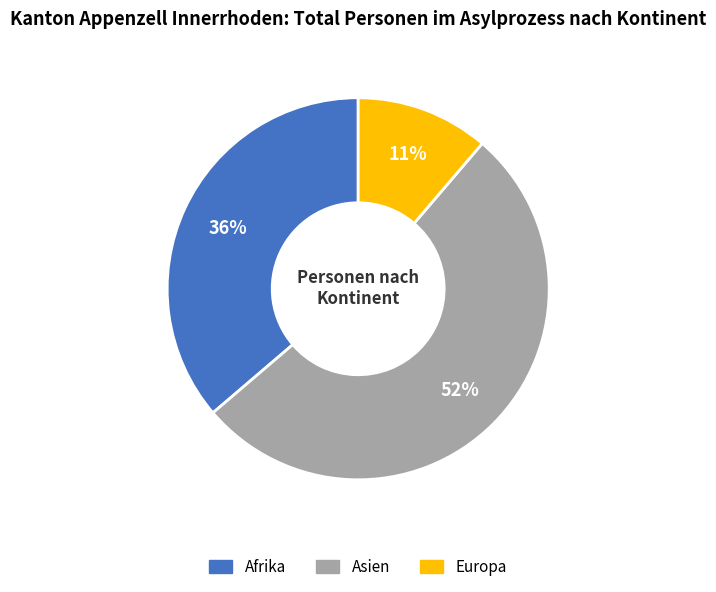

To the nearest percent, what is the average slice percentage?

33%